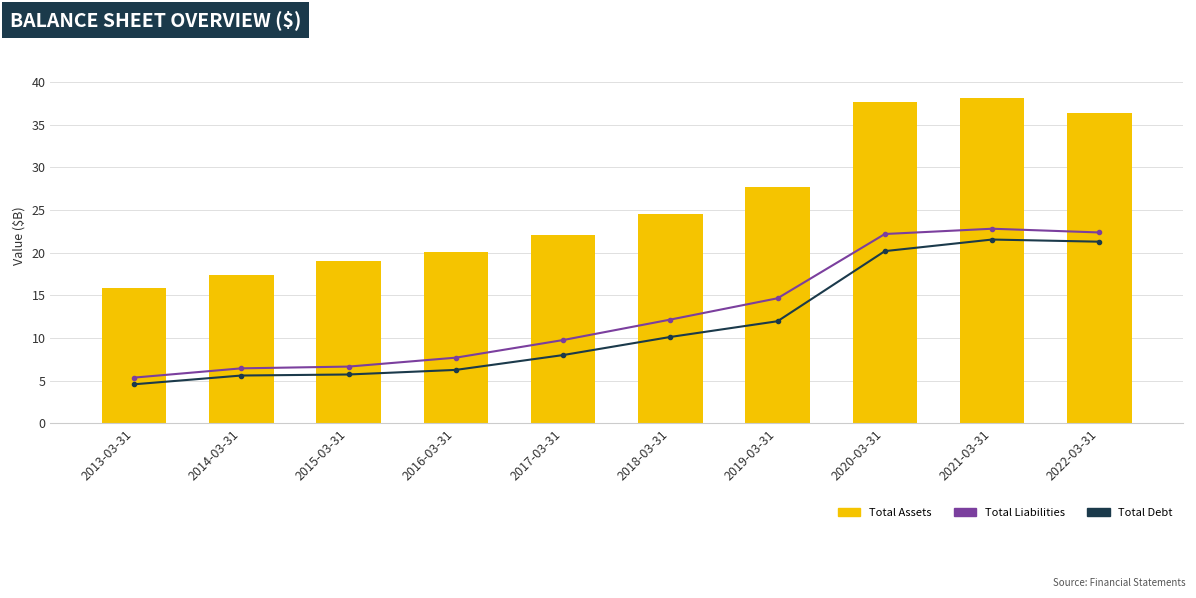

What is the value of the Total Assets bar at the 1st from the left?

15.8